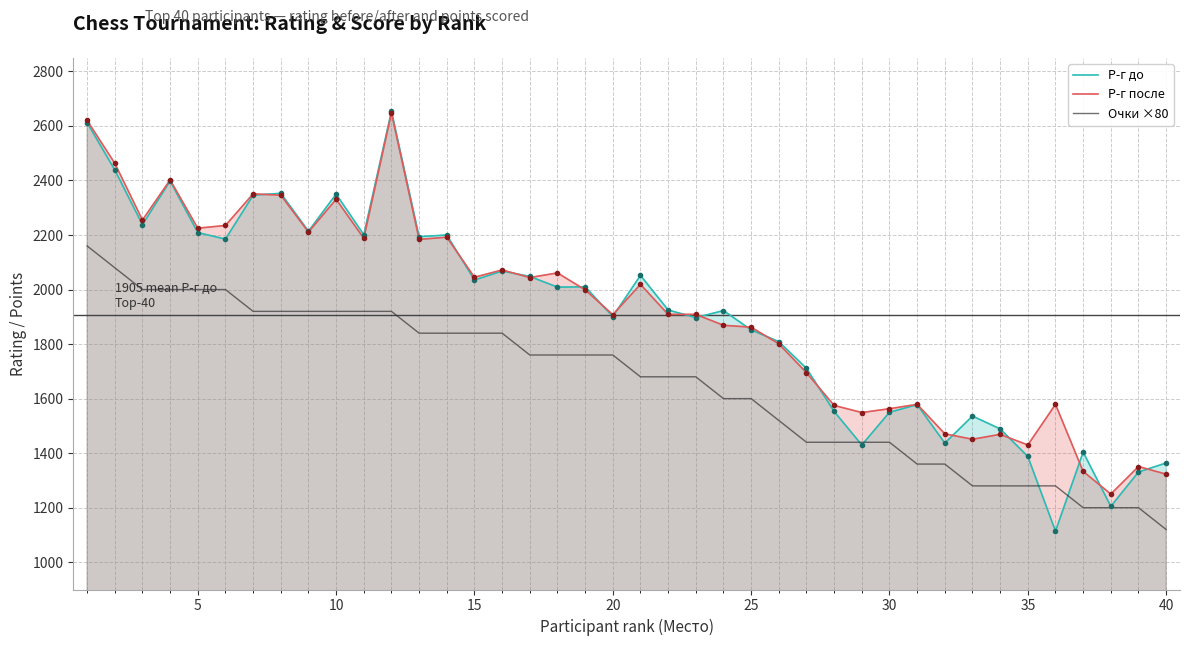

True or false: Очки ×80 and Р-г после cross at least once.

False